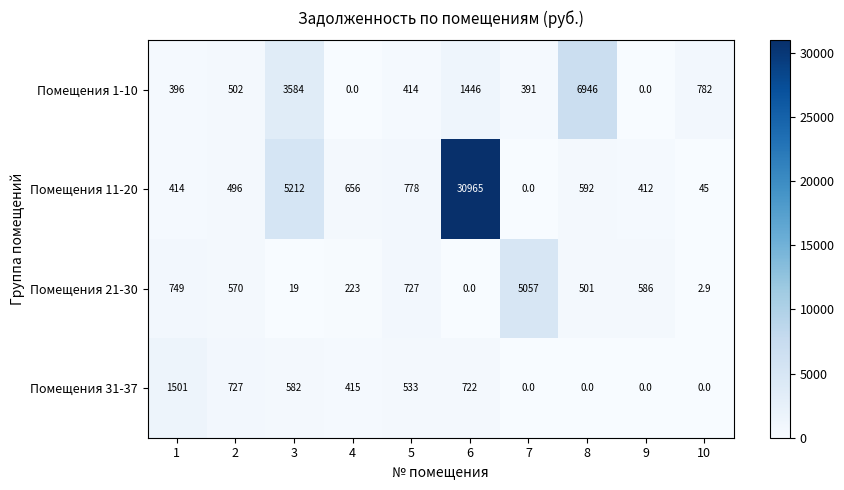

At how many categories does at least one series exceed 15364?

1